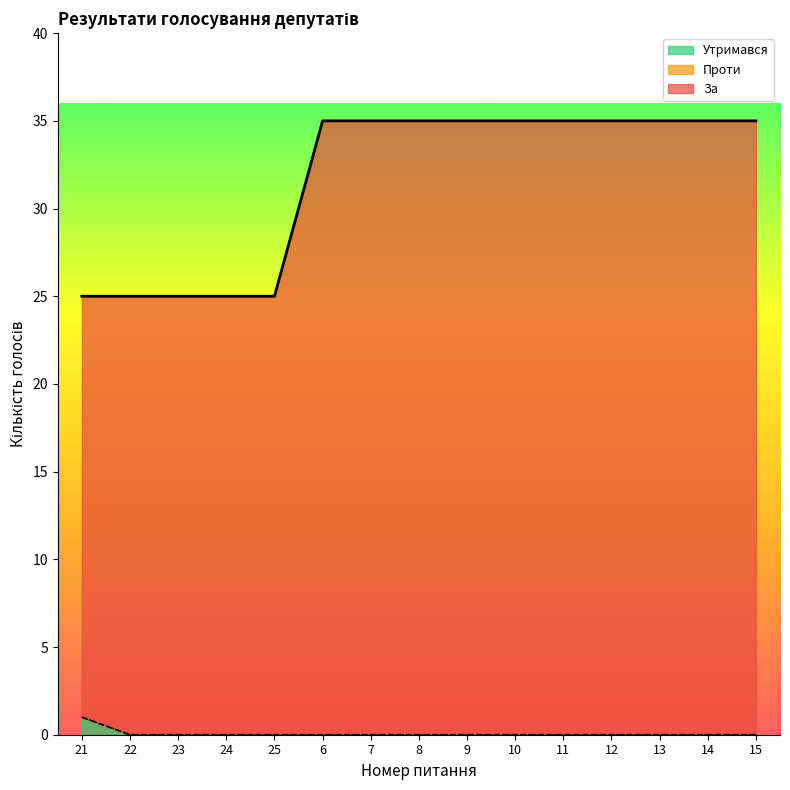

True or false: Утримався has a value of 1 at 24.

False